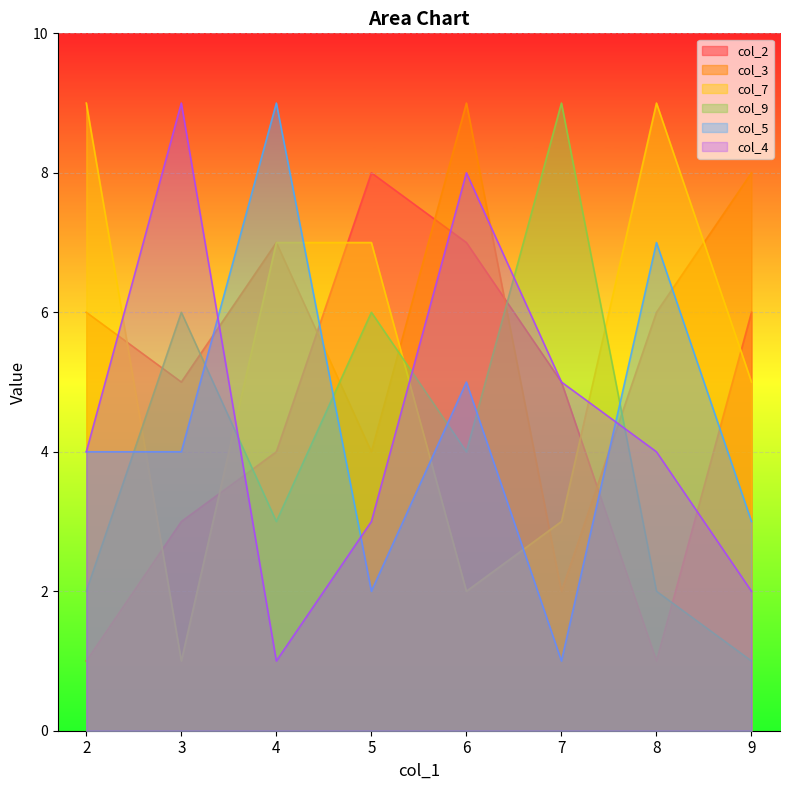

Which category has the lowest value in the col_9 series?

9